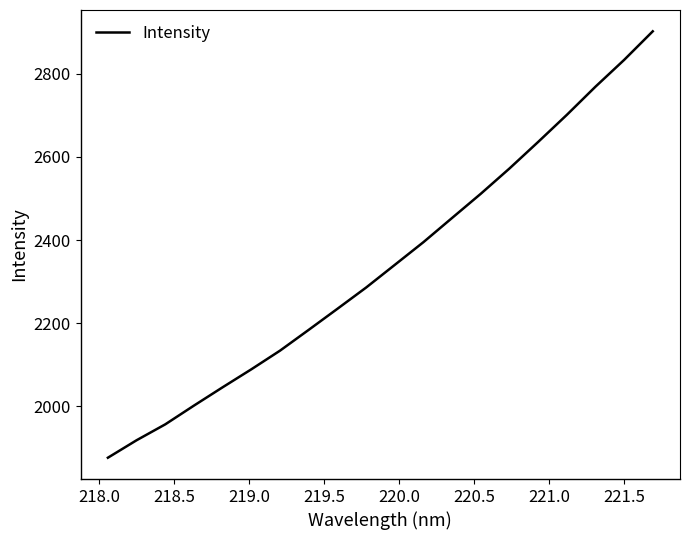

What is the smallest value displayed?

1876.8